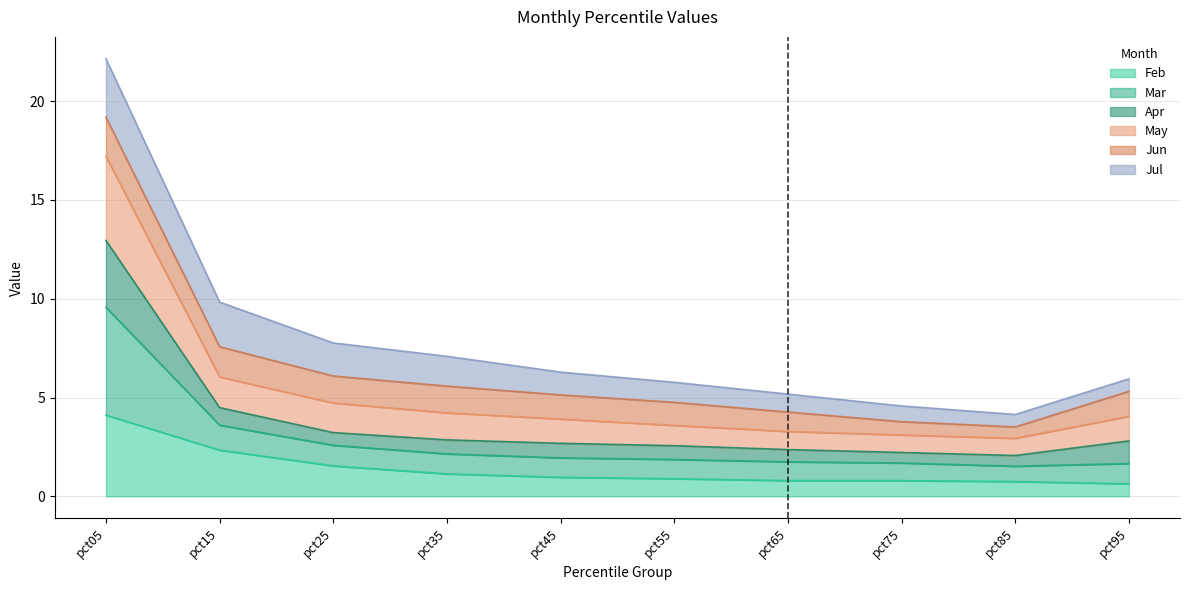

How many interior local valleys does the May series have?

1